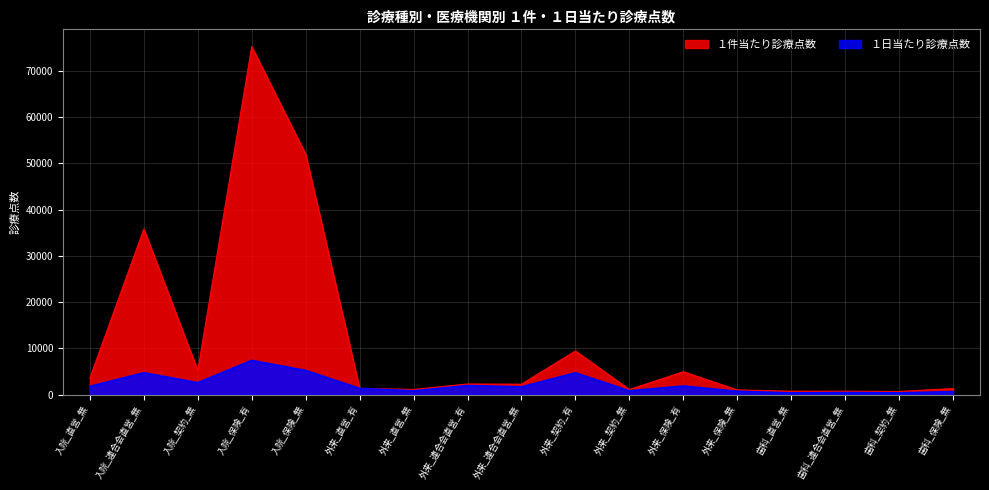

How many values in the １日当たり診療点数 series are below 1694?

8